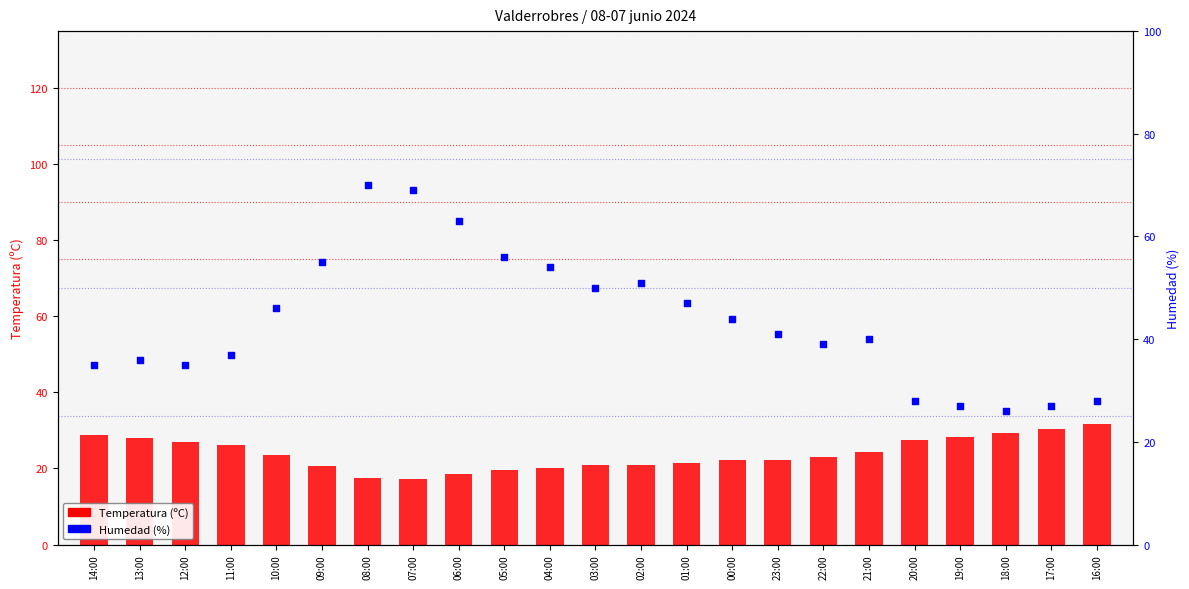

Which series has the widest spread of Y values?

Humedad (%)